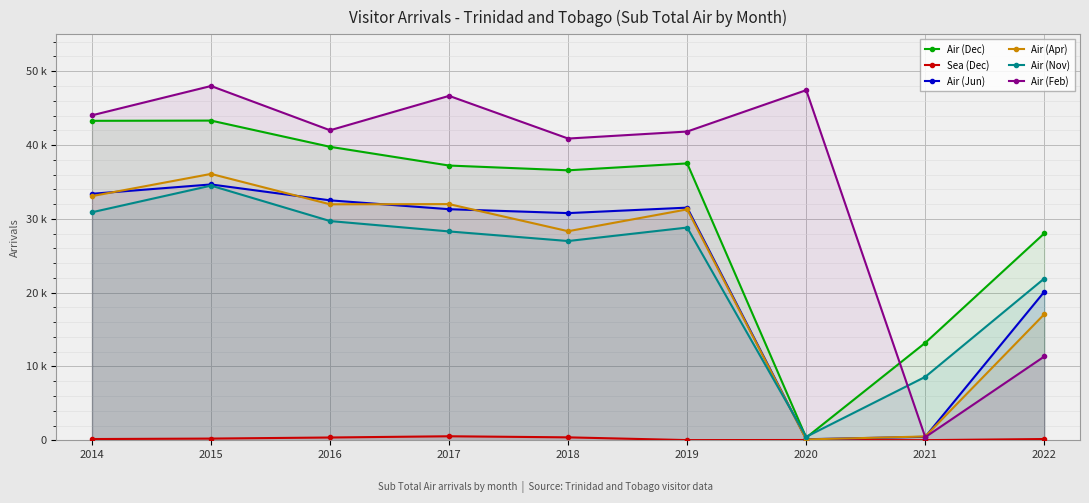

Between 2018 and 2020, which is larger?

2018